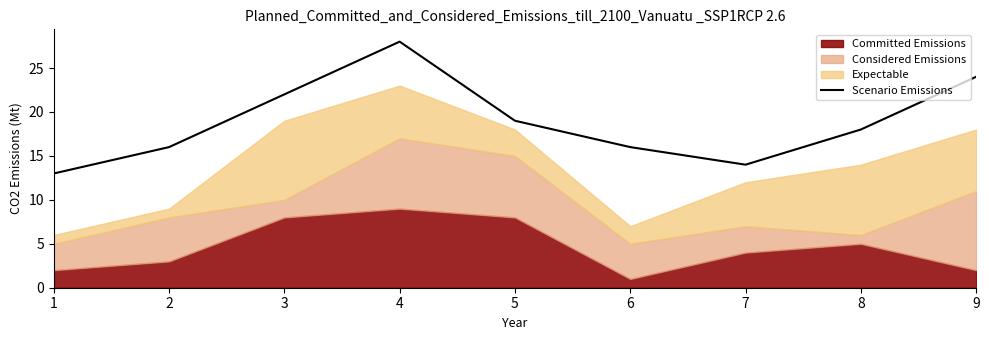

Where is the data nearest to the value 20?

5